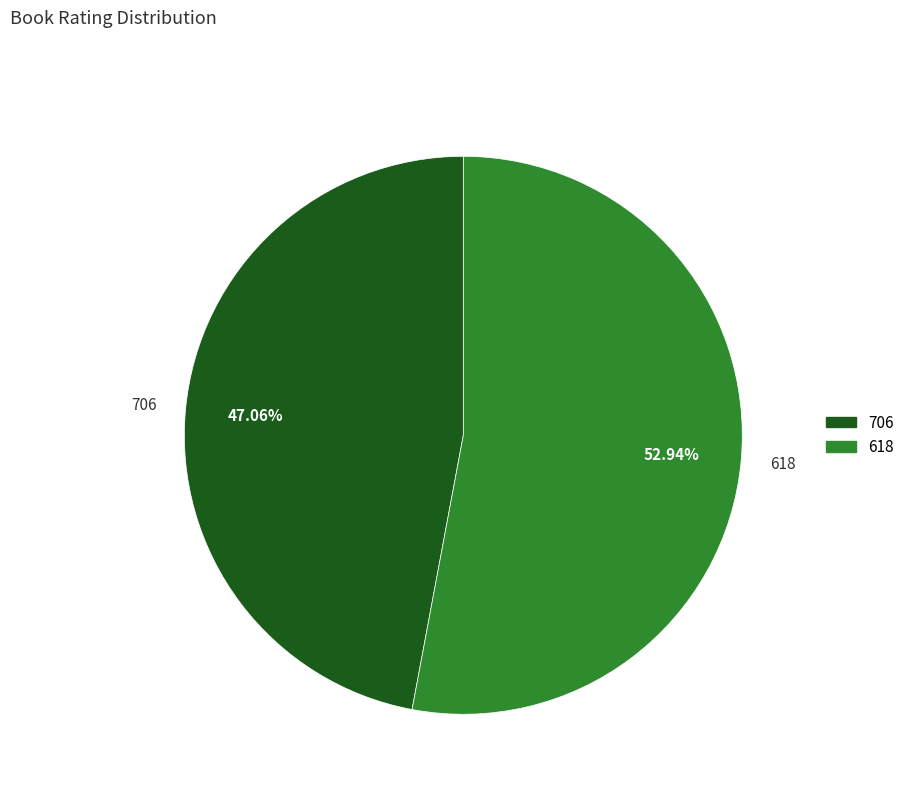

Is there a majority slice in this chart?

Yes